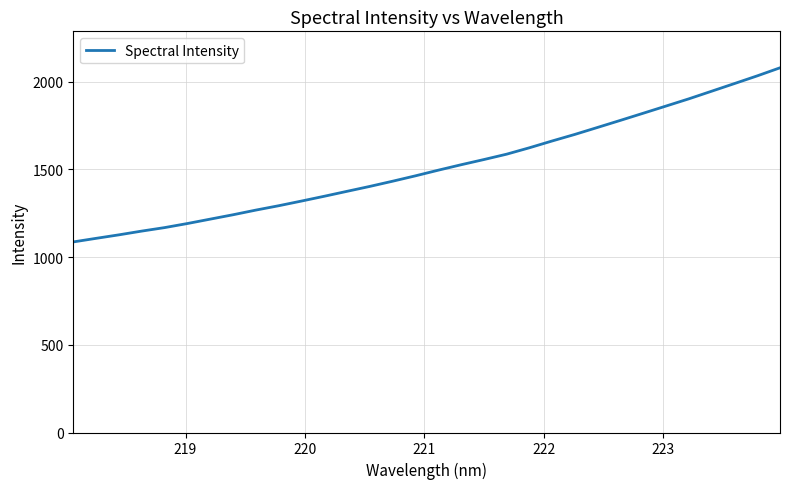

Count the number of data series in this chart.

1